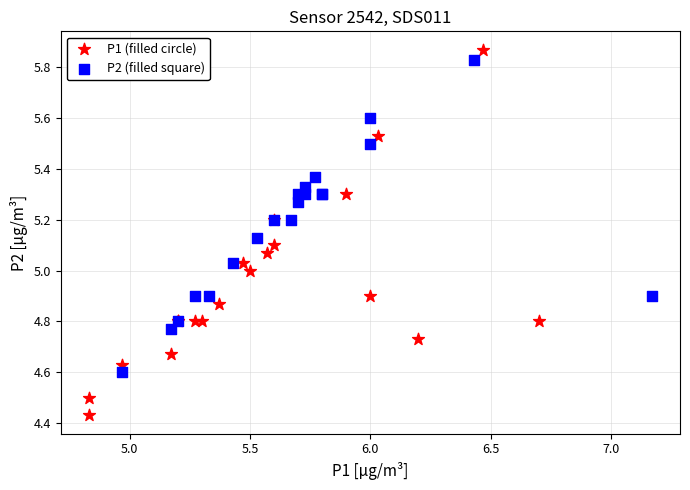

What are all the series names shown in the legend?

P1 (filled circle), P2 (filled square)